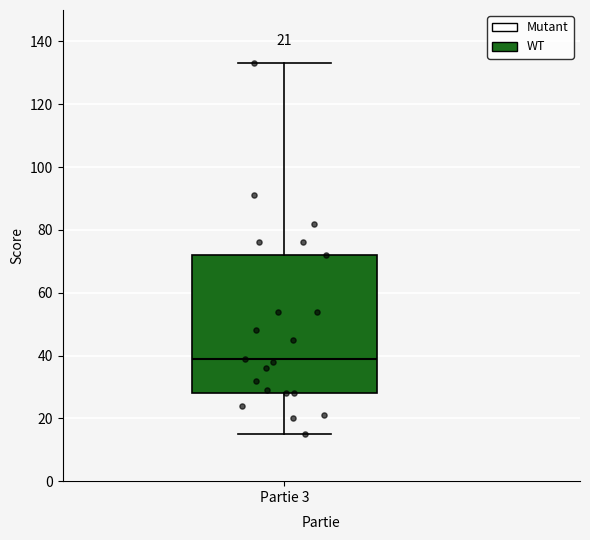

Where is the upper edge of the box for Partie 3 on the y-axis? The values are not printed on the chart, so give them approximately, as read against the axis.

72